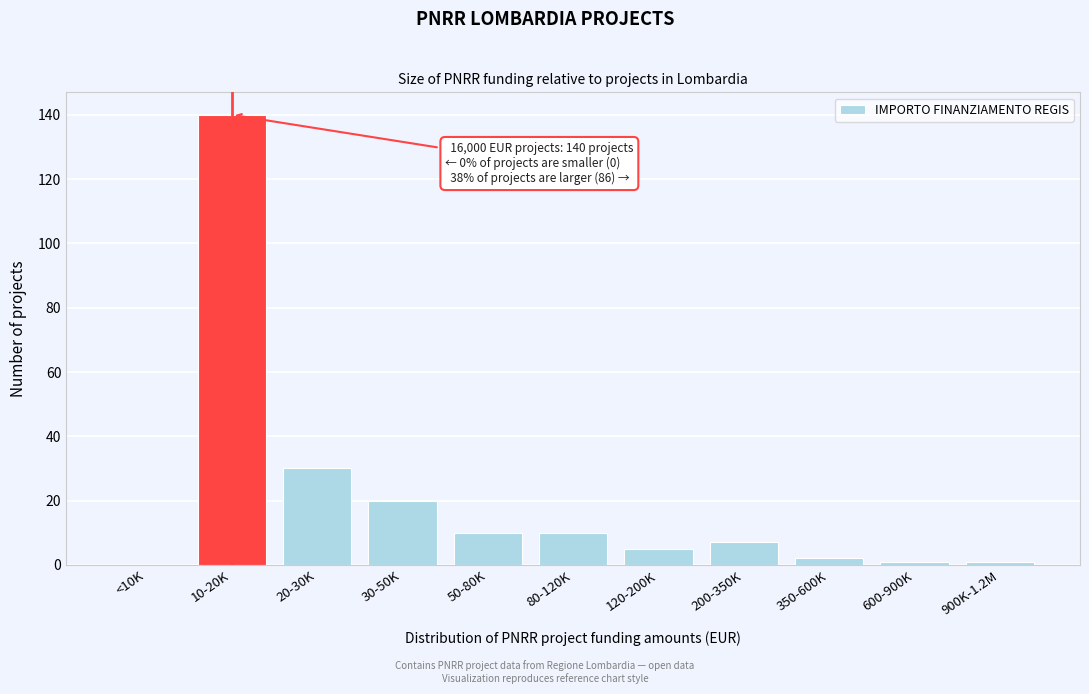

Reading left to right, list all the values displayed in this chart.

<10K=0	10-20K=140	20-30K=30	30-50K=20	50-80K=10	80-120K=10	120-200K=5	200-350K=7	350-600K=2	600-900K=1	900K-1.2M=1